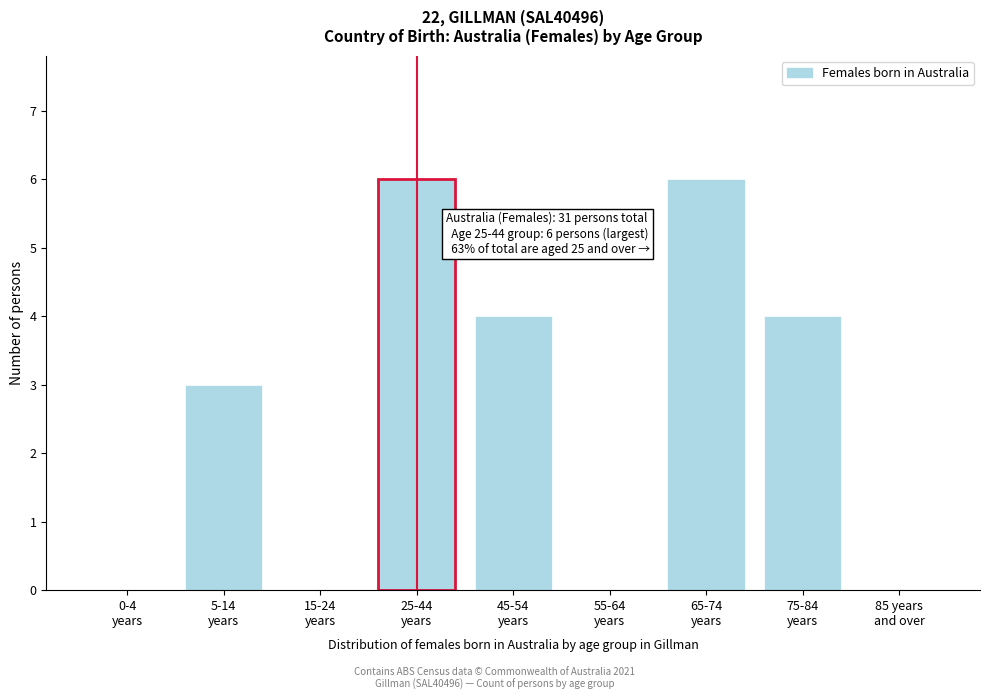

What is the sum of all values?

23